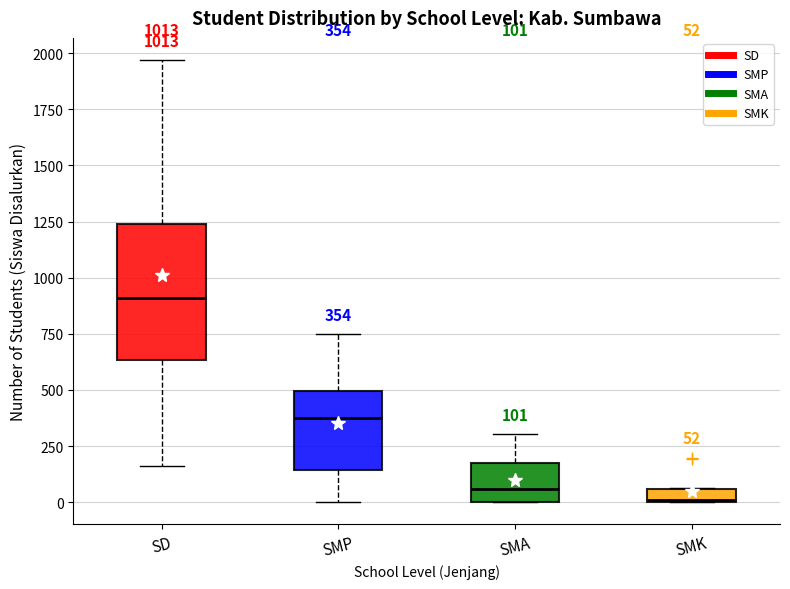

Comparing the boxes themselves (not the whiskers), which one is the tallest?

SD